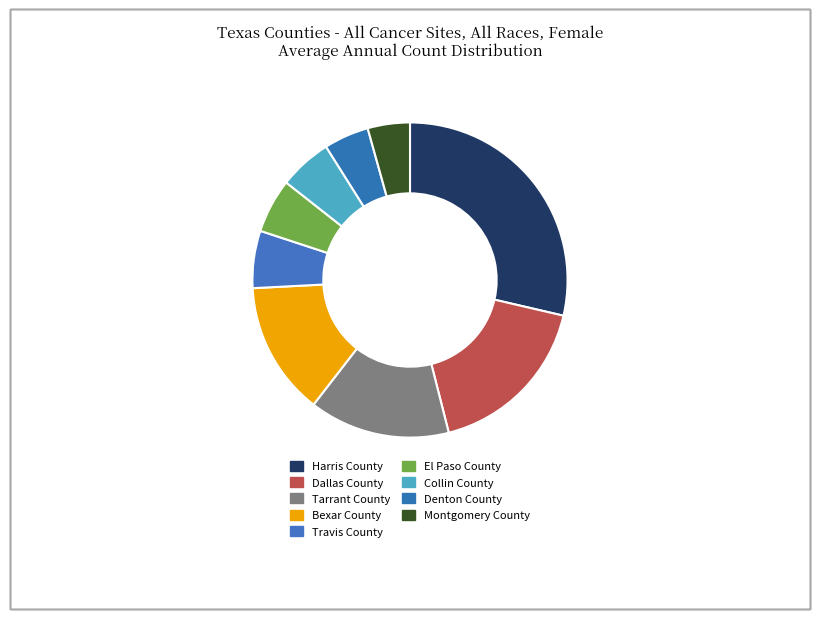

The Harris County slice represents 29% of the pie. True or false?

True